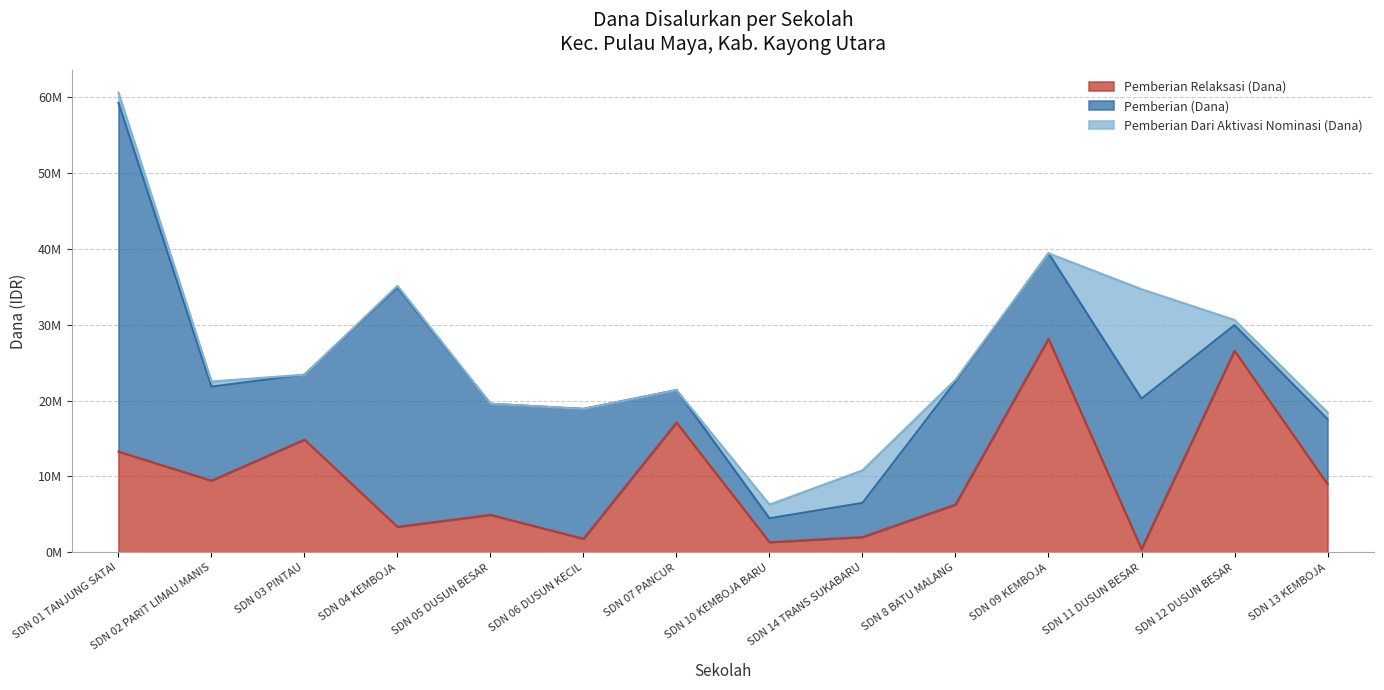

True or false: Pemberian Dari Aktivasi Nominasi (Dana) and Pemberian (Dana) cross at least once.

False